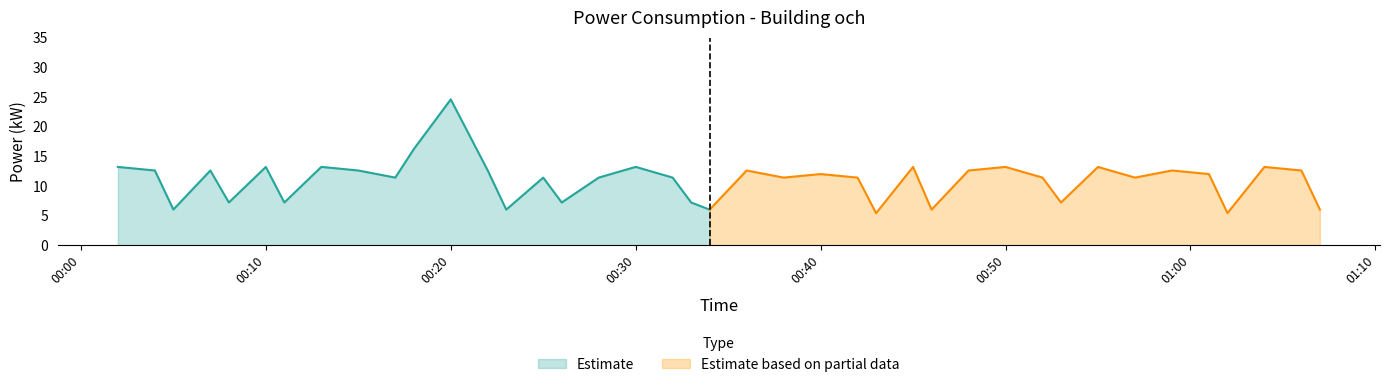

Which label corresponds to the smallest value in the chart?

2023-11-08T00:43:00